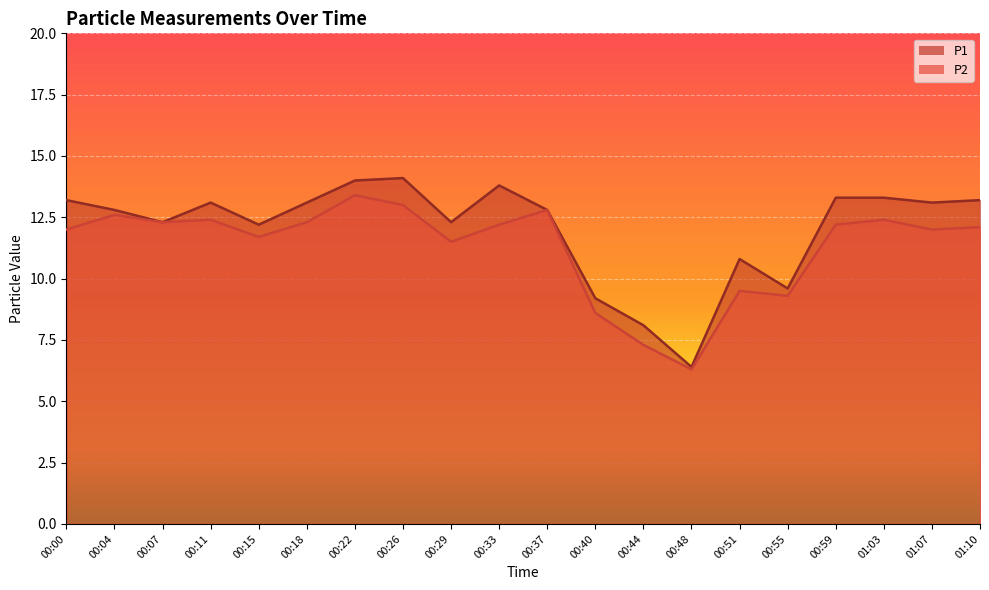

Reading left to right, extract all data points from this chart.

P1: 13.2	12.8	12.3	13.1	12.2	13.1	14.0	14.1	12.3	13.8	12.8	9.2	8.1	6.4	10.8	9.6	13.3	13.3	13.1	13.2
P2: 12.0	12.6	12.3	12.4	11.7	12.3	13.4	13.0	11.5	12.2	12.8	8.6	7.3	6.3	9.5	9.3	12.2	12.4	12.0	12.1